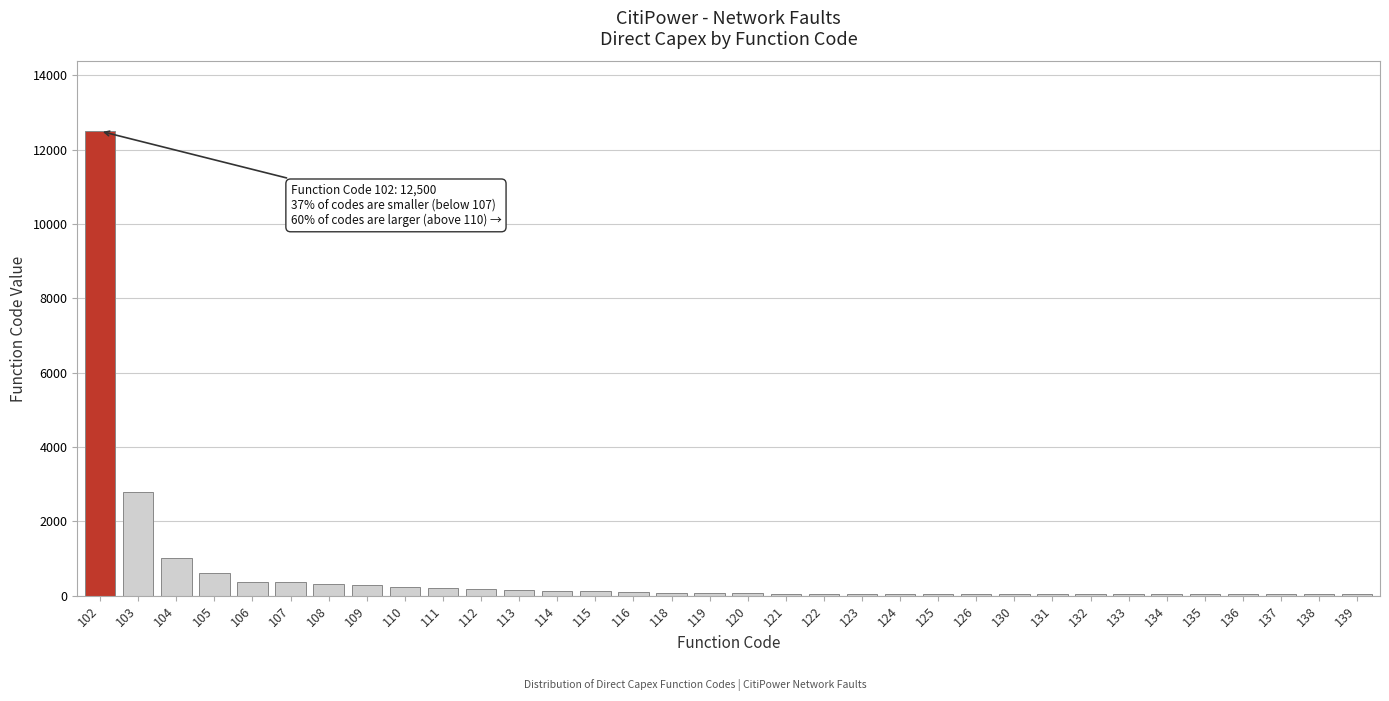

What is the maximum value shown in the chart?

12500